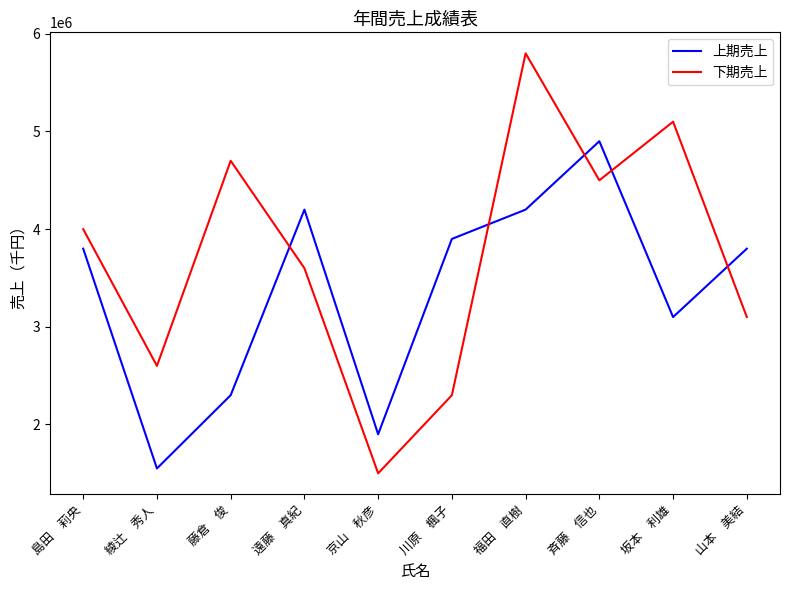

Is this an area chart (filled region under the line)?

No